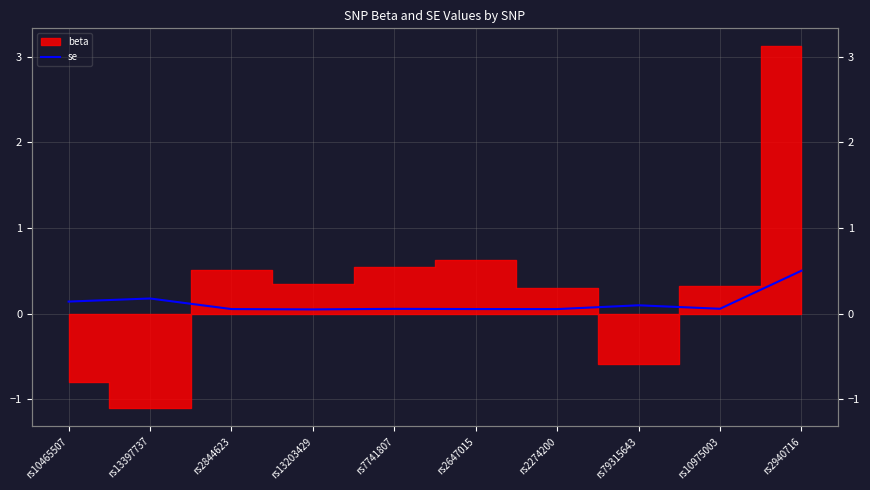

What position from the right is rs13203429?

7